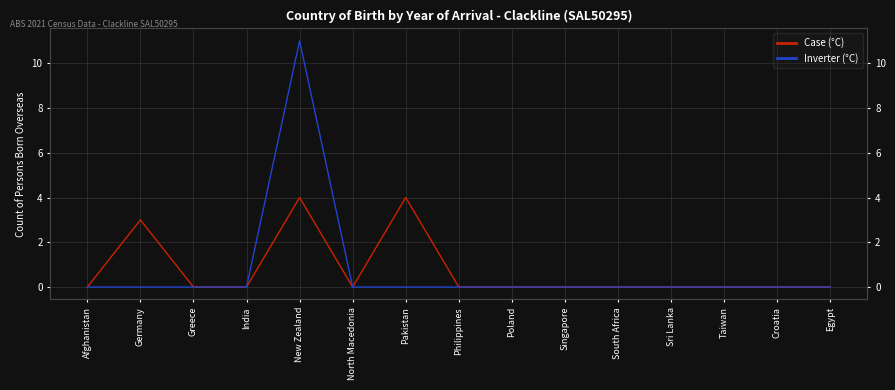

How many positive values does the Inverter (°C) series have?

1